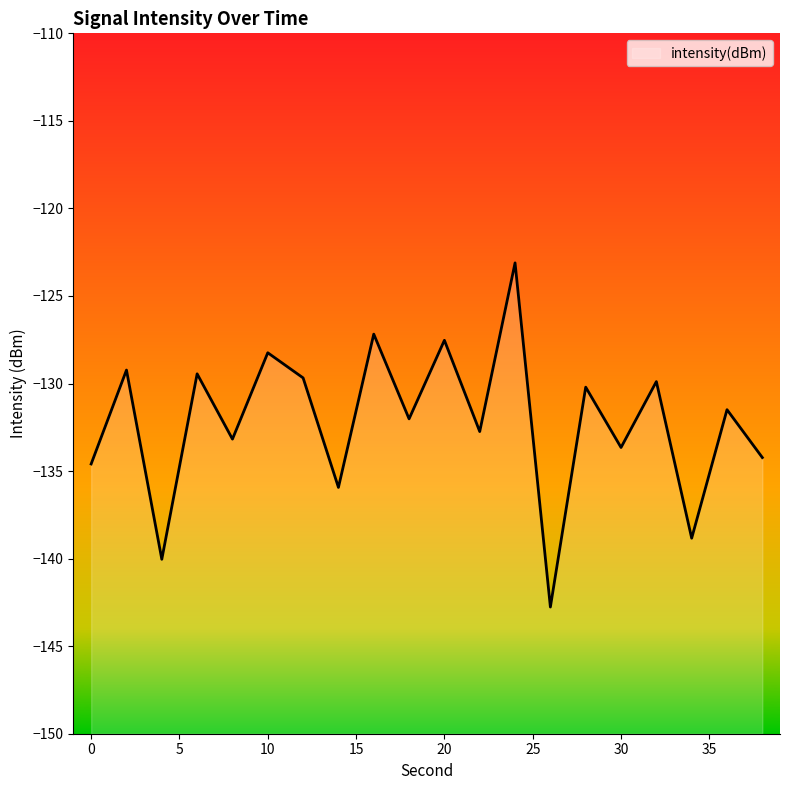

The chart shows a value of -127.5 at 20. True or false?

True